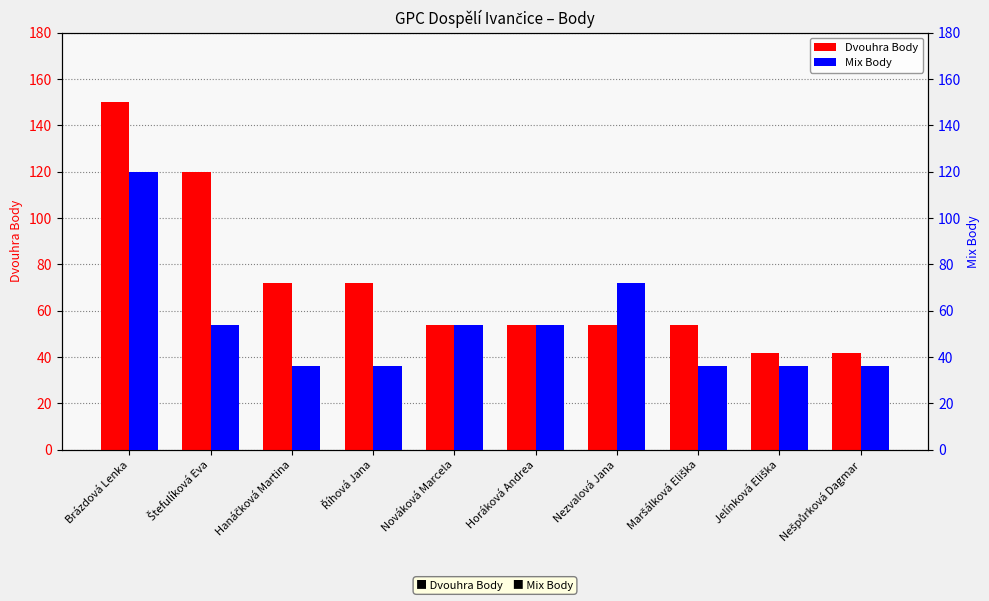

Count the values in the range 54 to 72.

6